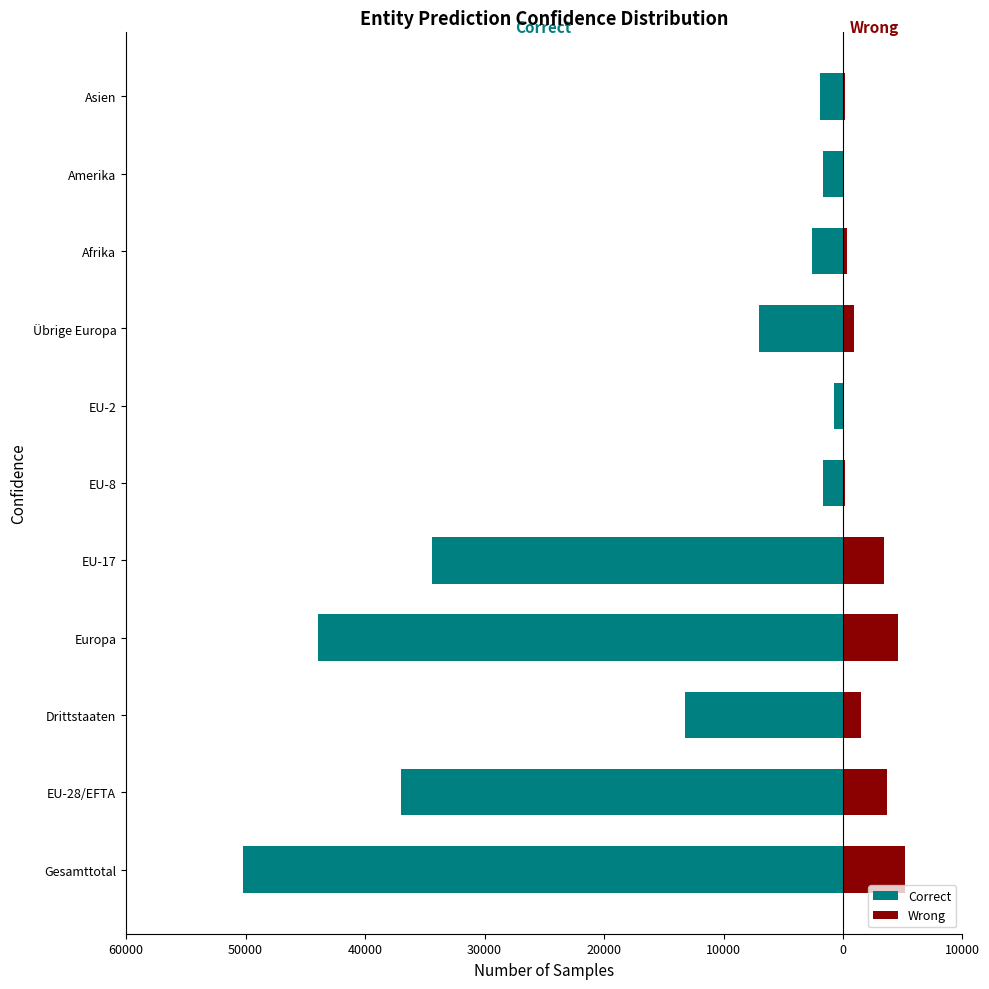

What is the lowest value of the Correct series?

-50224